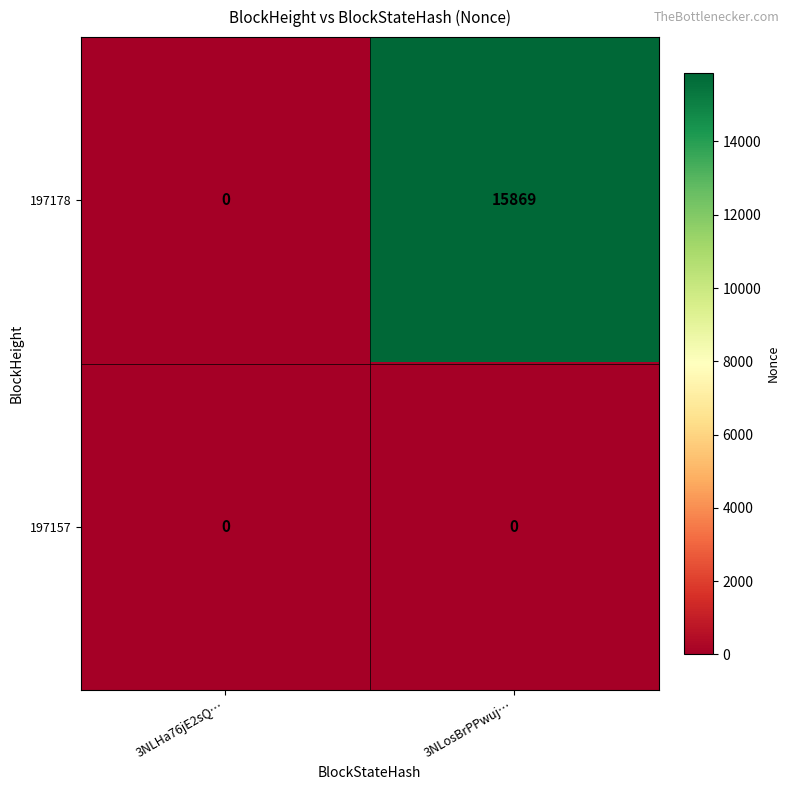

Which category has the highest value across all series?

3NLosBrPPwuj…